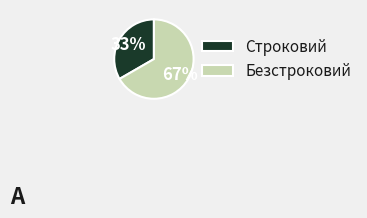

Rank the categories by value from highest to lowest.

Безстроковий, Строковий